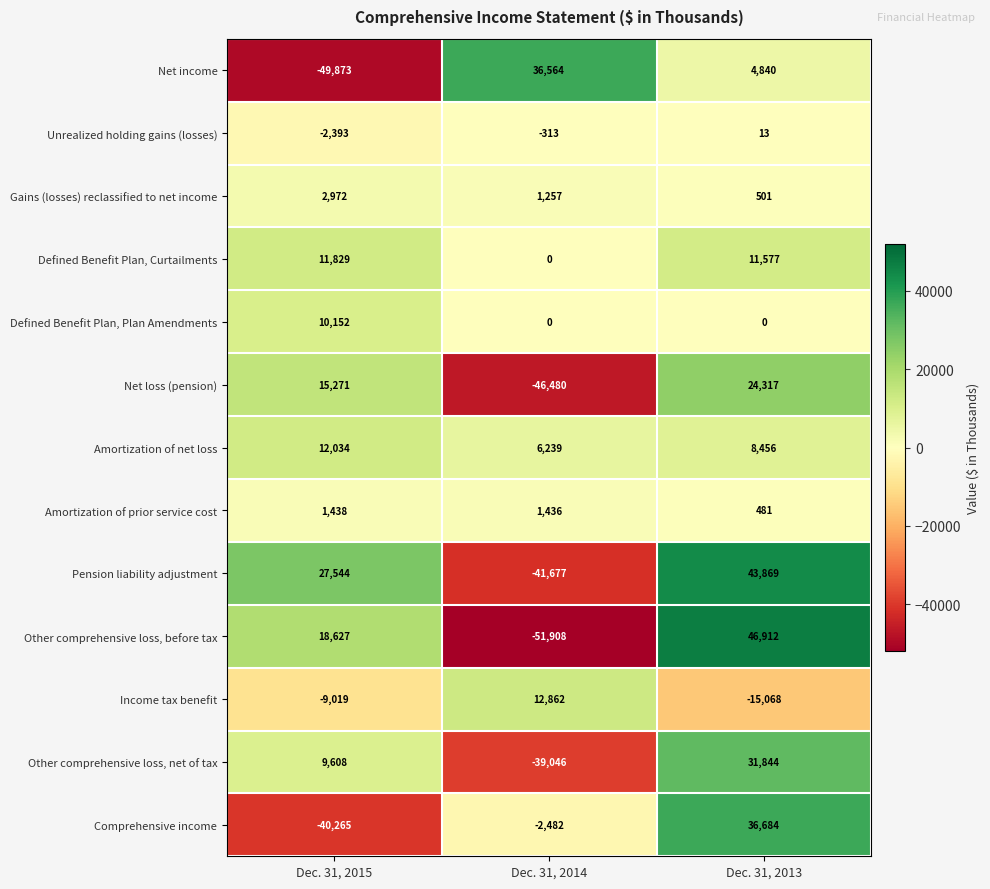

Which series has the largest range (max minus min)?

Other comprehensive loss, before tax